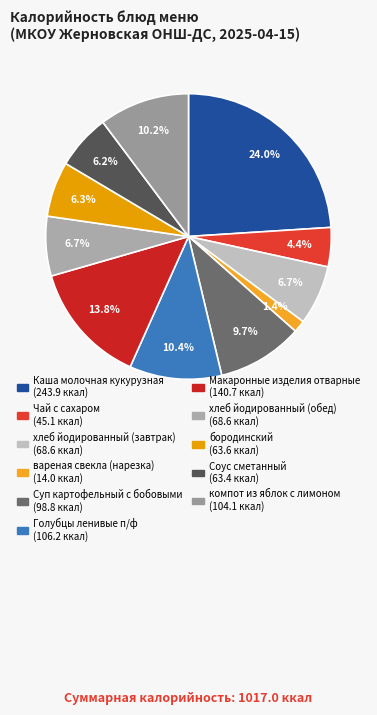

How many segments does this pie chart have?

11